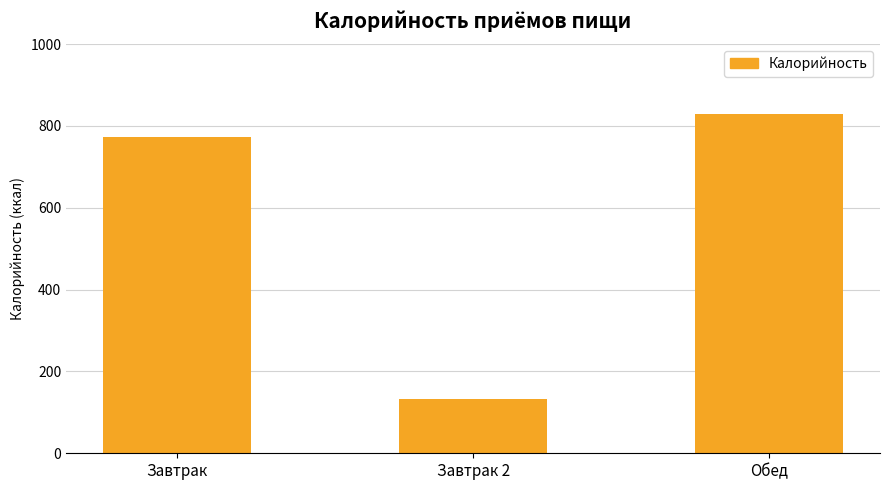

What position from the right is Завтрак?

3